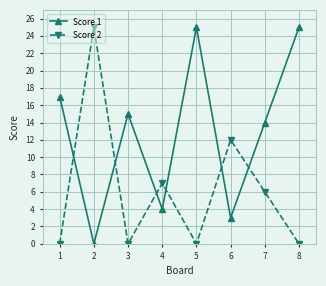

True or false: Score 2 has more than 1 points higher than both neighbors.

True